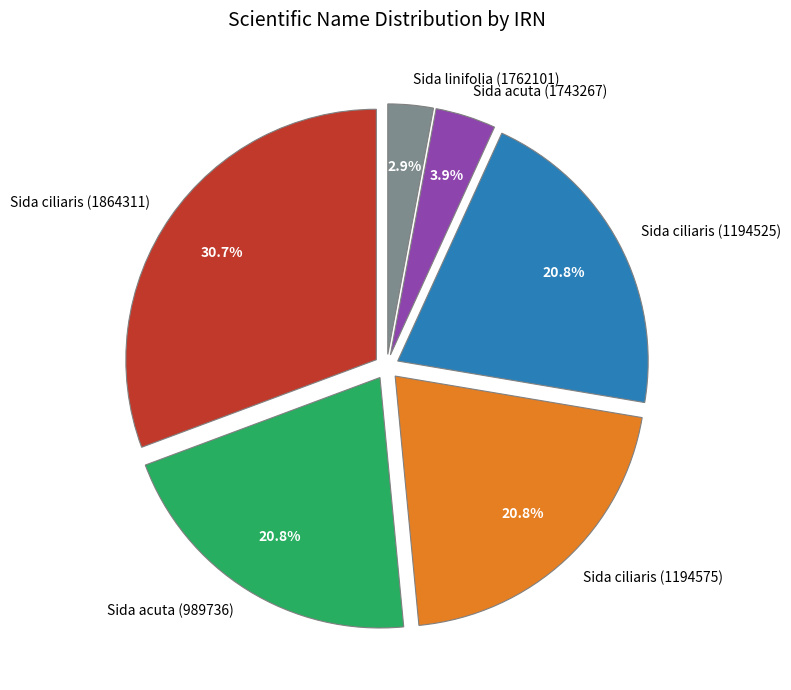

What is the ratio of the value at Sida ciliaris (1194525) to the value at Sida ciliaris (1864311)?

0.7